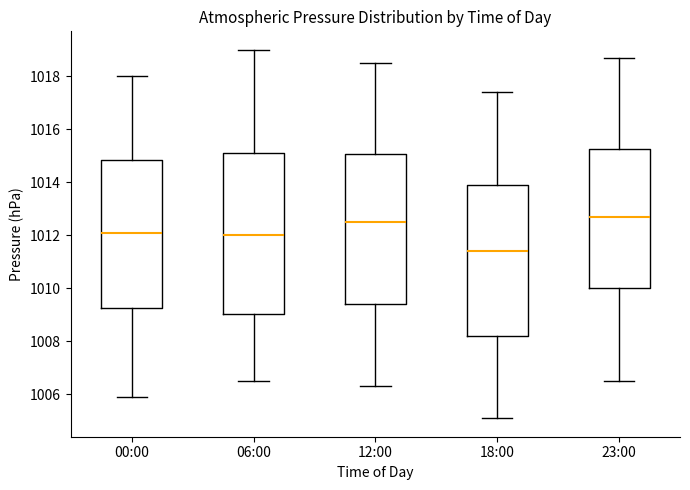

Reading left to right, read every box against the y-axis: the position of its median line, the range the box covers, and the ends of its whiskers. The values are not printed on the chart, so give them approximately, as read against the axis.

00:00: median 1012.2, box 1009.2 to 1014.8, whiskers 1006.0 to 1018.0
06:00: median 1012.0, box 1009.0 to 1015.2, whiskers 1006.6 to 1019.0
12:00: median 1012.6, box 1009.4 to 1015.0, whiskers 1006.4 to 1018.6
18:00: median 1011.4, box 1008.2 to 1014.0, whiskers 1005.2 to 1017.4
23:00: median 1012.8, box 1010.0 to 1015.2, whiskers 1006.6 to 1018.8